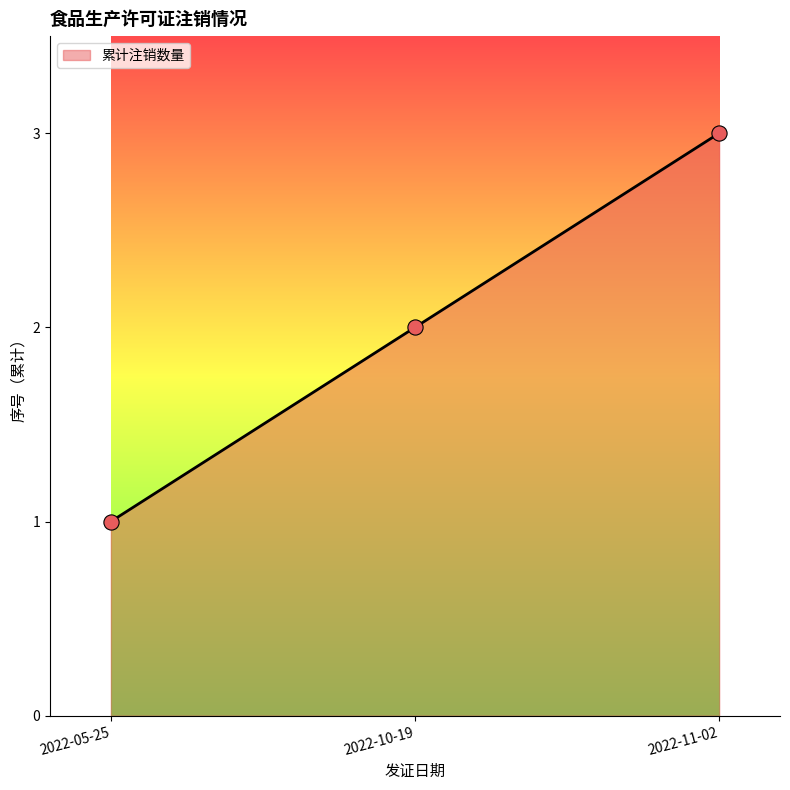

Which has a higher value, 2022-10-19 or 2022-11-02?

2022-11-02